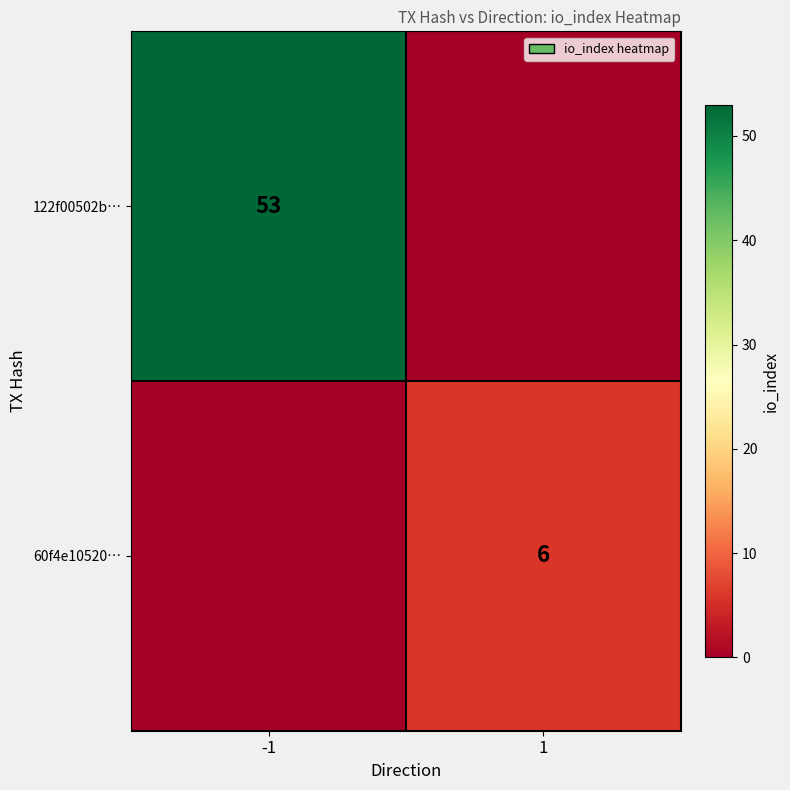

At how many categories does at least one series exceed 17?

1